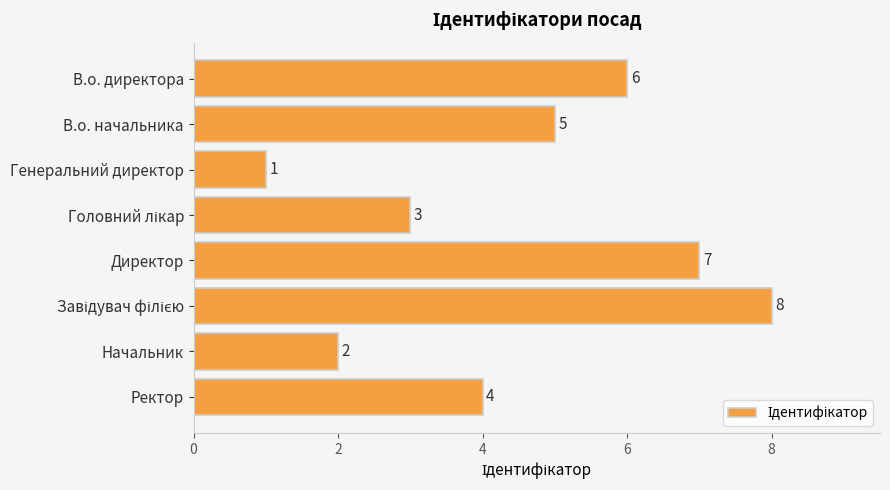

Which label corresponds to the smallest value in the chart?

Генеральний директор